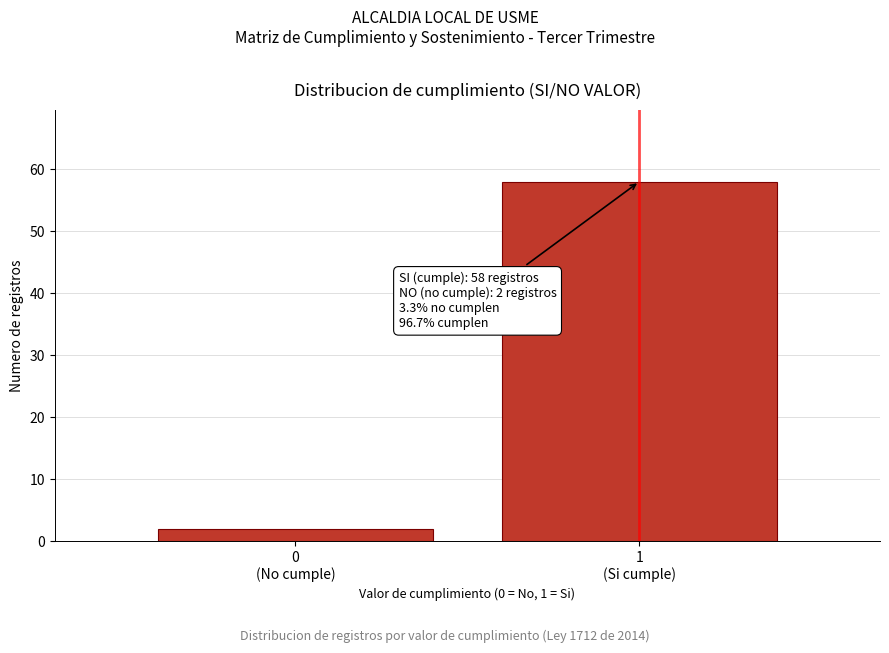

Reading right to left, what are all the values shown in this chart?

58	2